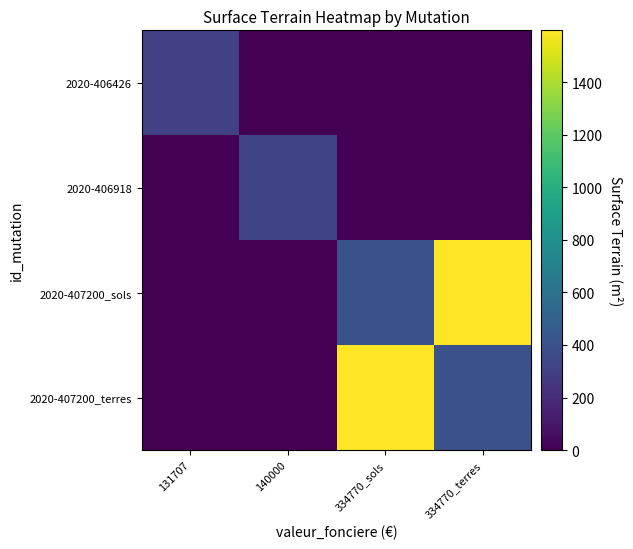

Reading right to left, extract all data points from this chart.

2020-406426: 334770_terres=0	334770_sols=0	140000=0	131707=310
2020-406918: 334770_terres=0	334770_sols=0	140000=325	131707=0
2020-407200_sols: 334770_terres=1598	334770_sols=402	140000=0	131707=0
2020-407200_terres: 334770_terres=402	334770_sols=1598	140000=0	131707=0